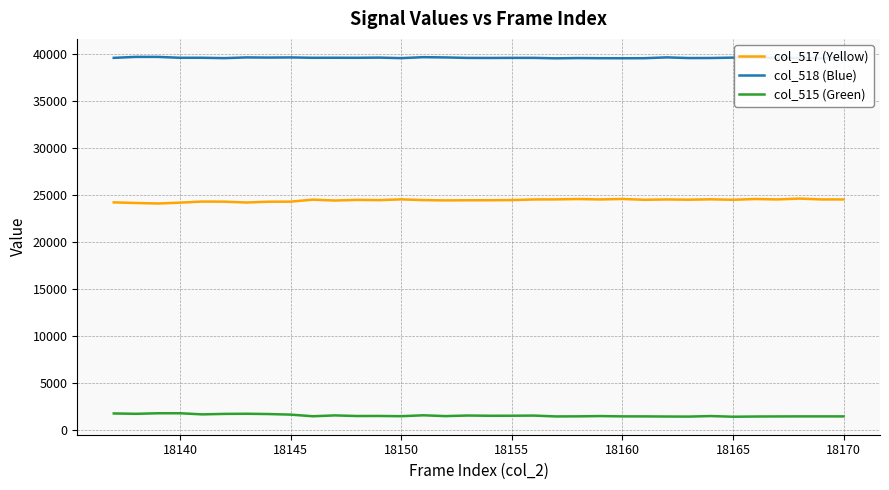

True or false: col_517 (Yellow) has more than 0 points higher than both neighbors.

True